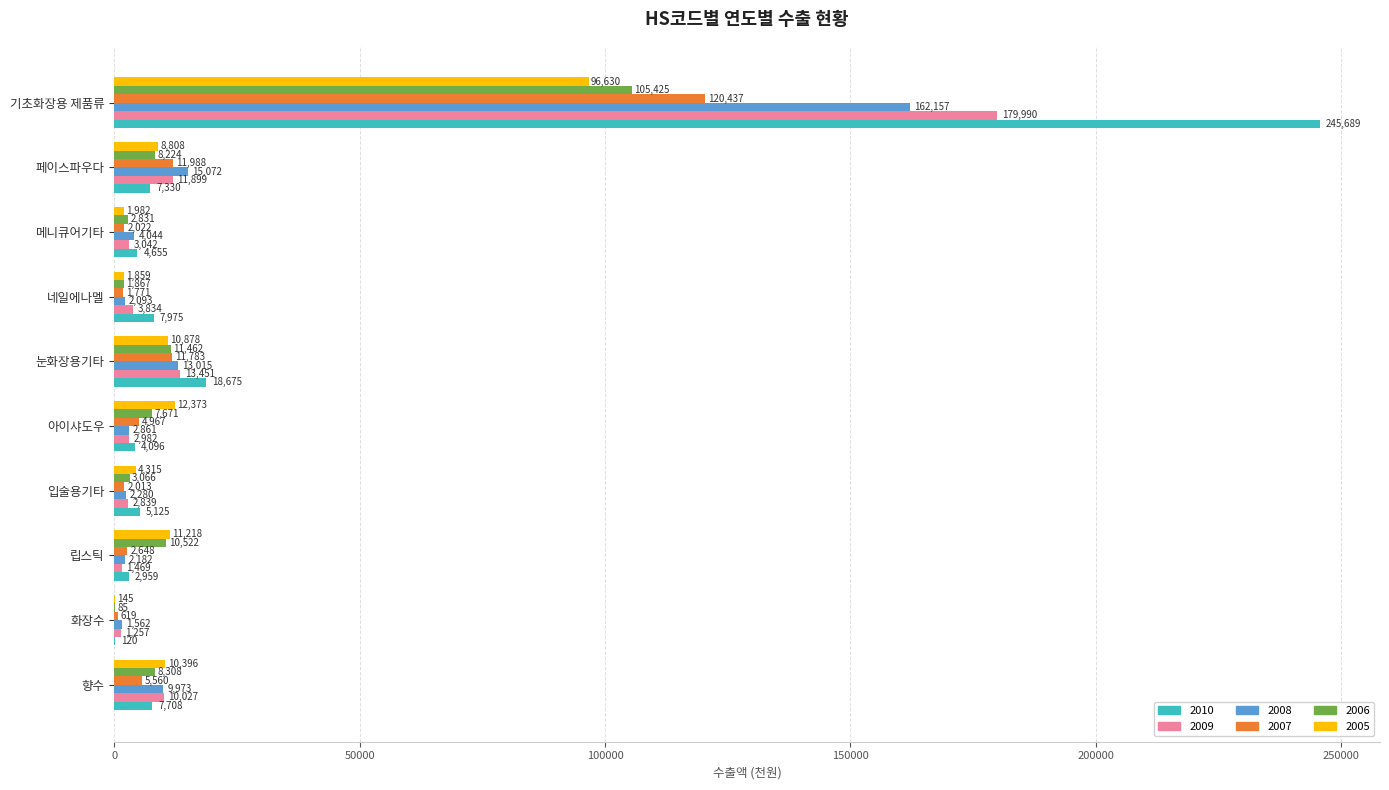

At which label is 2005 closest to 48387?

아이샤도우